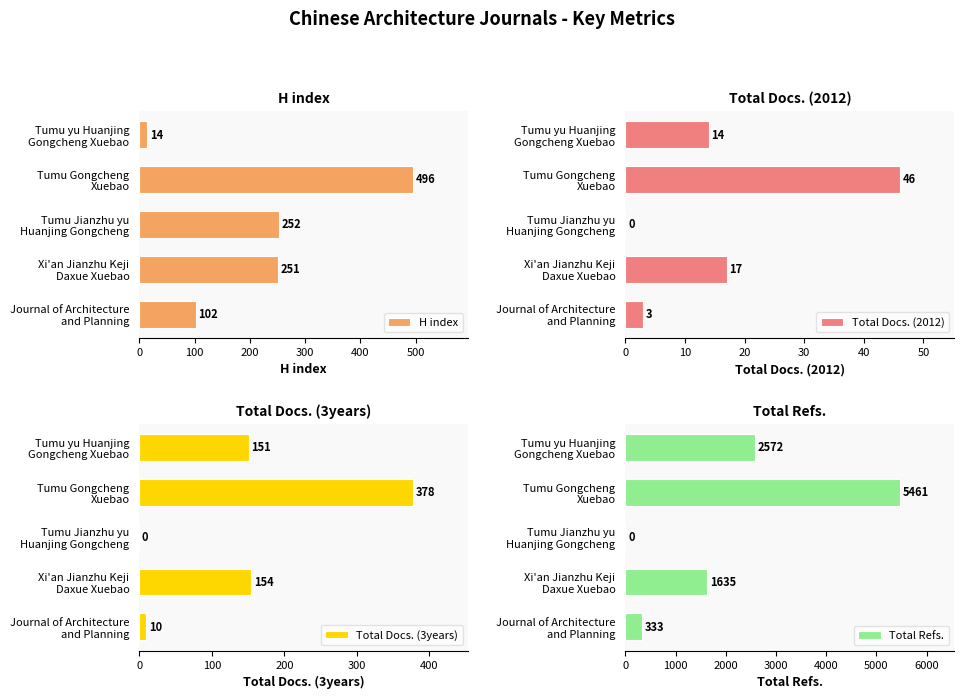

Which series has the largest total across all categories?

Total Refs.